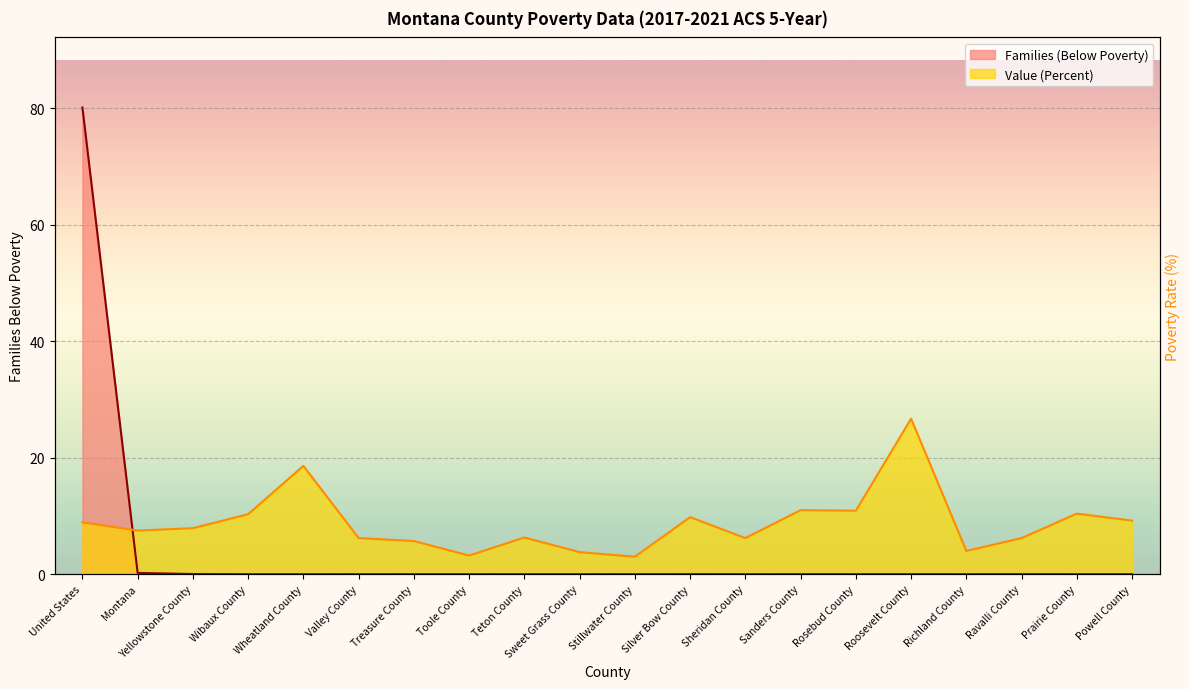

What is the average value of the Value (Percent) series?

8.8